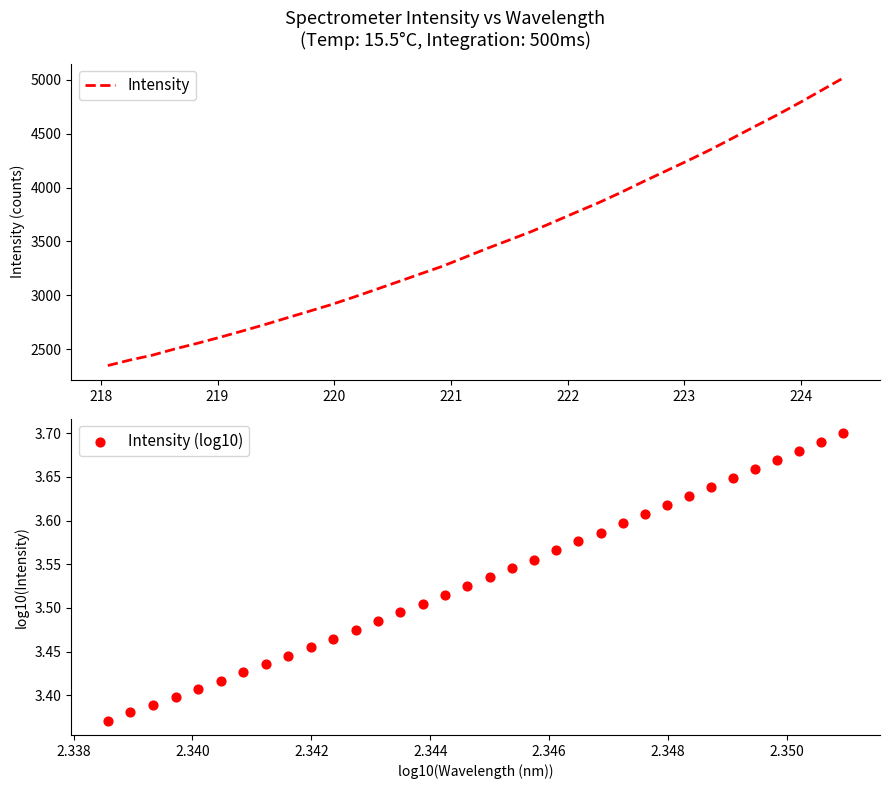

Which series has the largest total across all categories?

Intensity